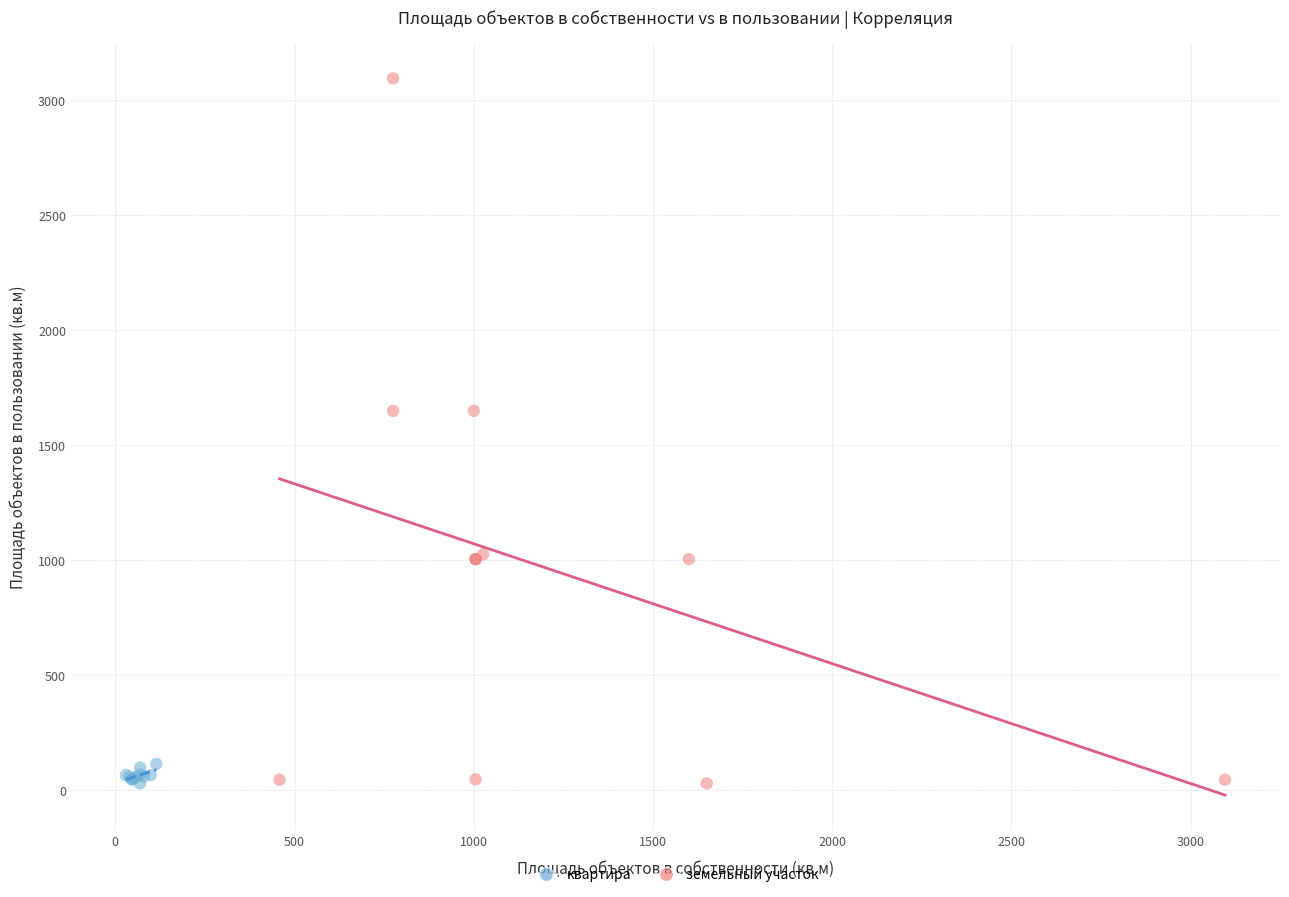

Which series has the largest Y range (max minus min)?

земельный участок